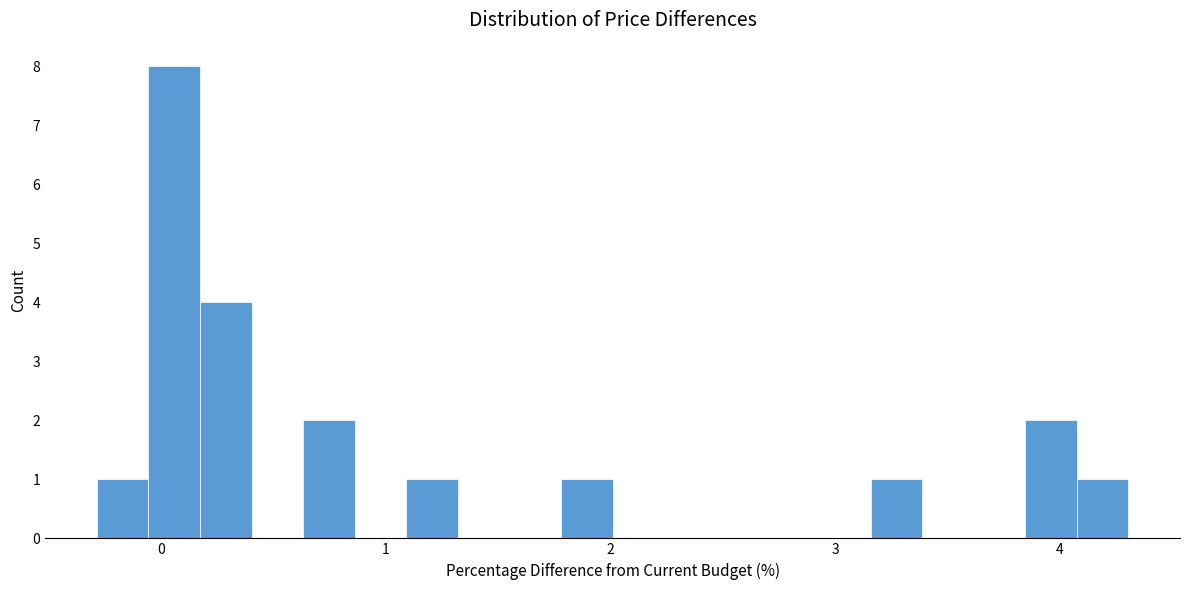

Read against the x-axis, roughly where is the centre of the tallest bar?

0.1